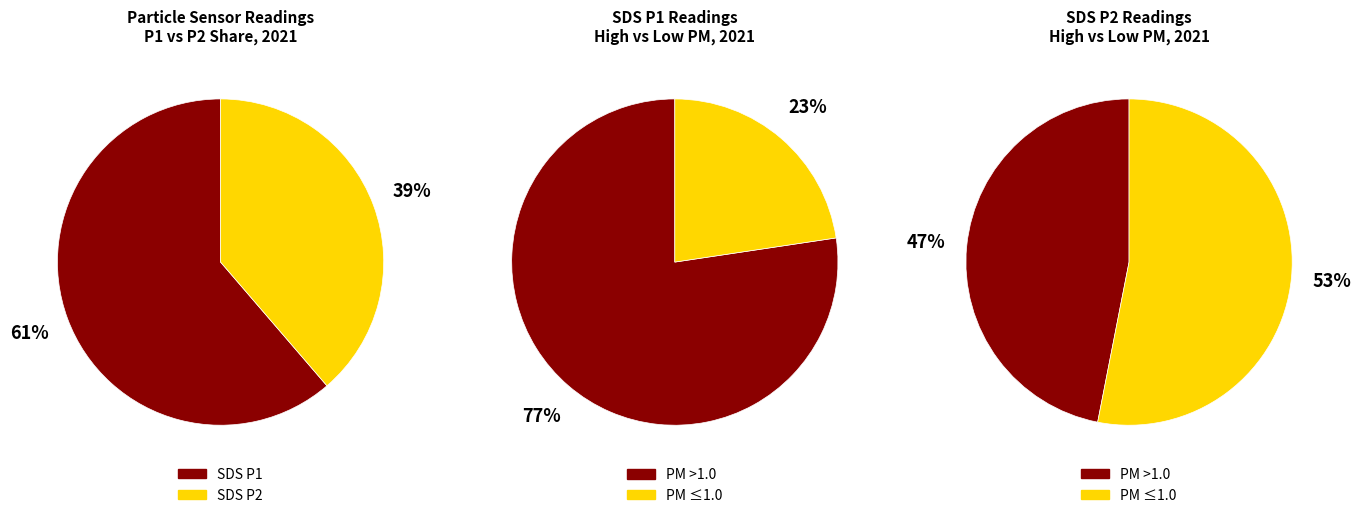

To the nearest percent, what is the difference between the largest and smallest slice percentages?

6%